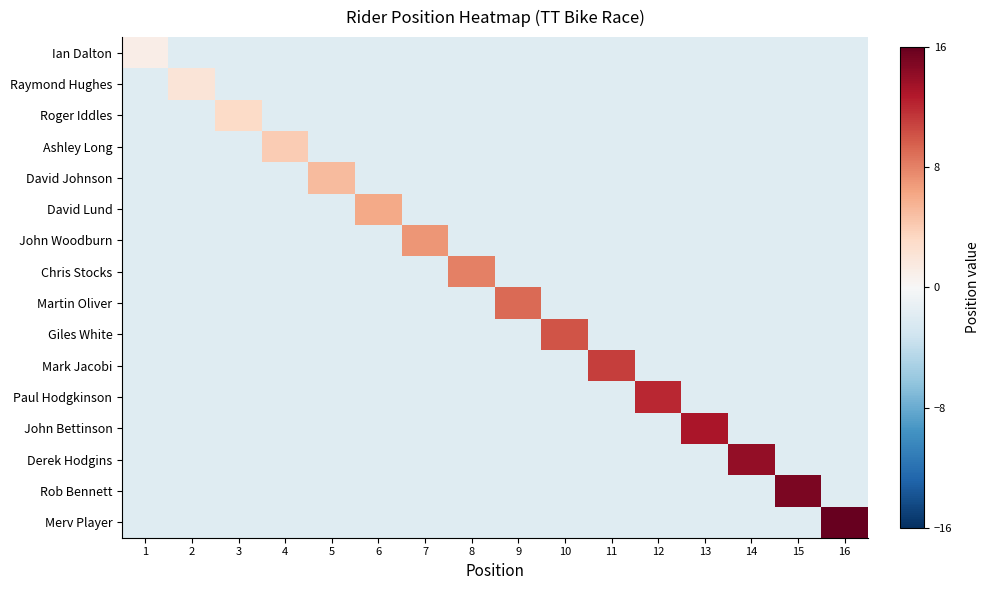

Rank the series at 1 from highest to lowest value.

Ian Dalton, Raymond Hughes, Roger Iddles, Ashley Long, David Johnson, David Lund, John Woodburn, Chris Stocks, Martin Oliver, Giles White, Mark Jacobi, Paul Hodgkinson, John Bettinson, Derek Hodgins, Rob Bennett, Merv Player